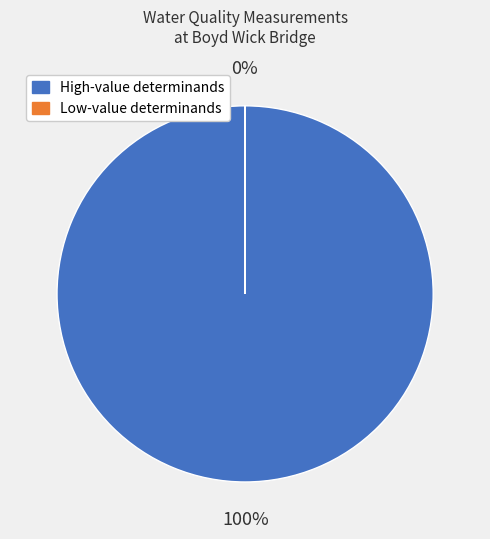

Is there a majority slice in this chart?

Yes